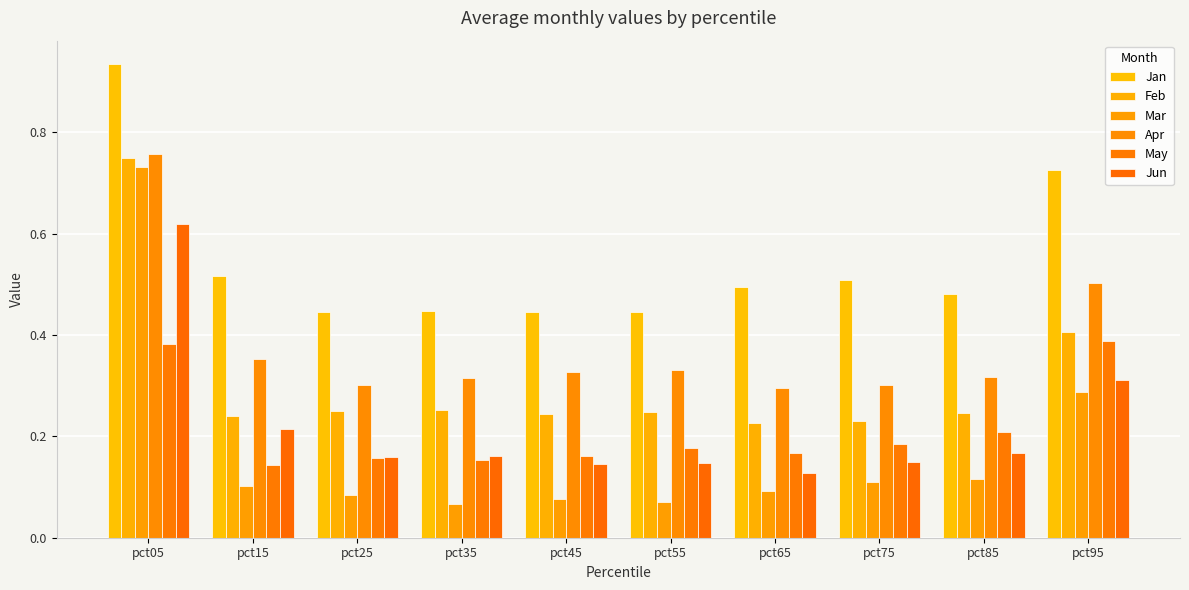

Between pct25 and pct75, which is larger?

pct75